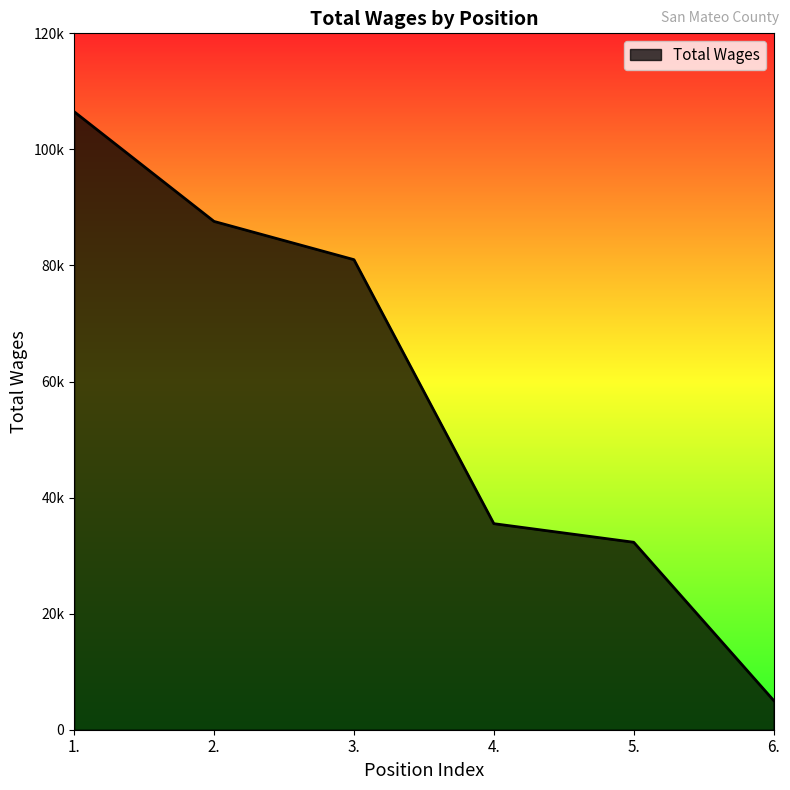

What is the difference between the values at 4. and 3.?

45493